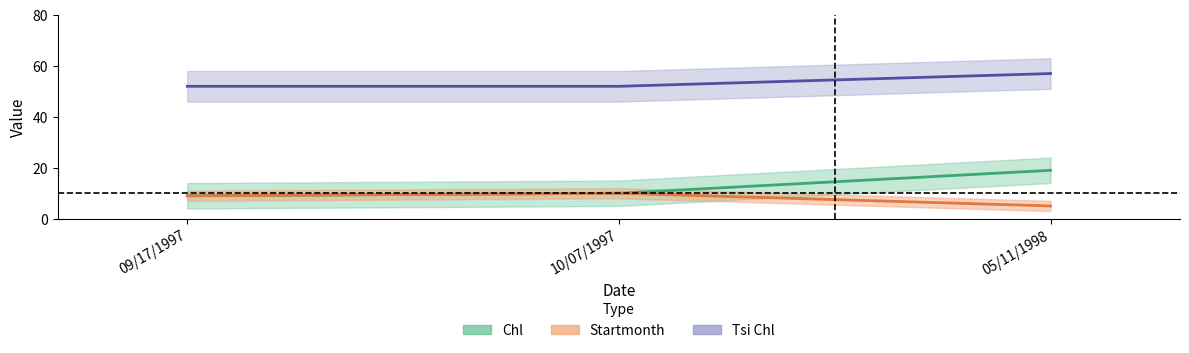

What is the difference between the highest and lowest values at 05/11/1998?

52